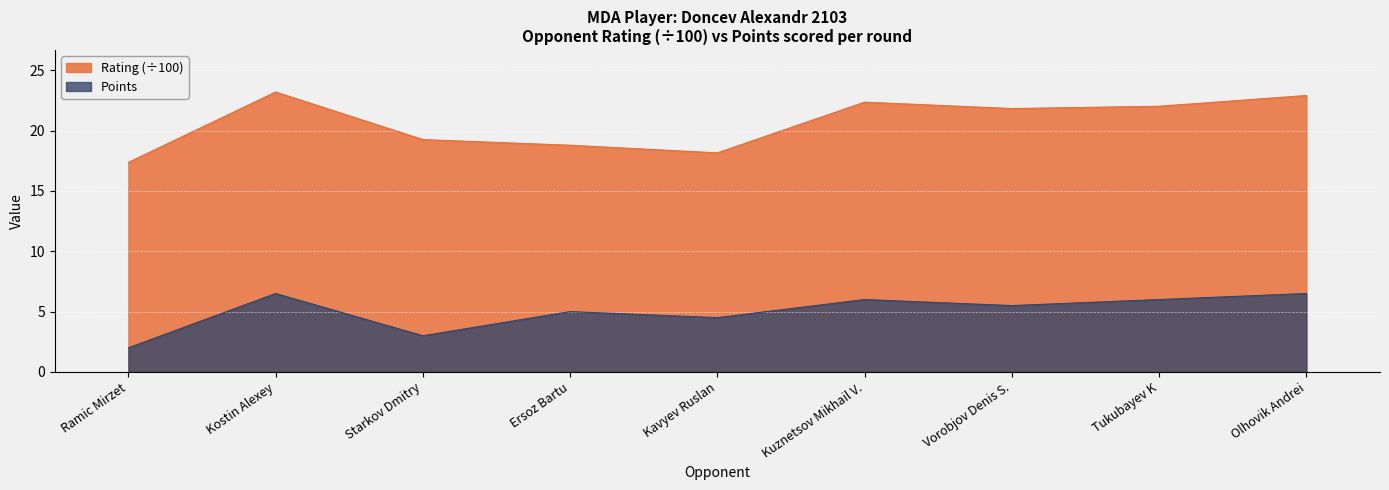

Which category has the lowest value across all series?

Ramic Mirzet